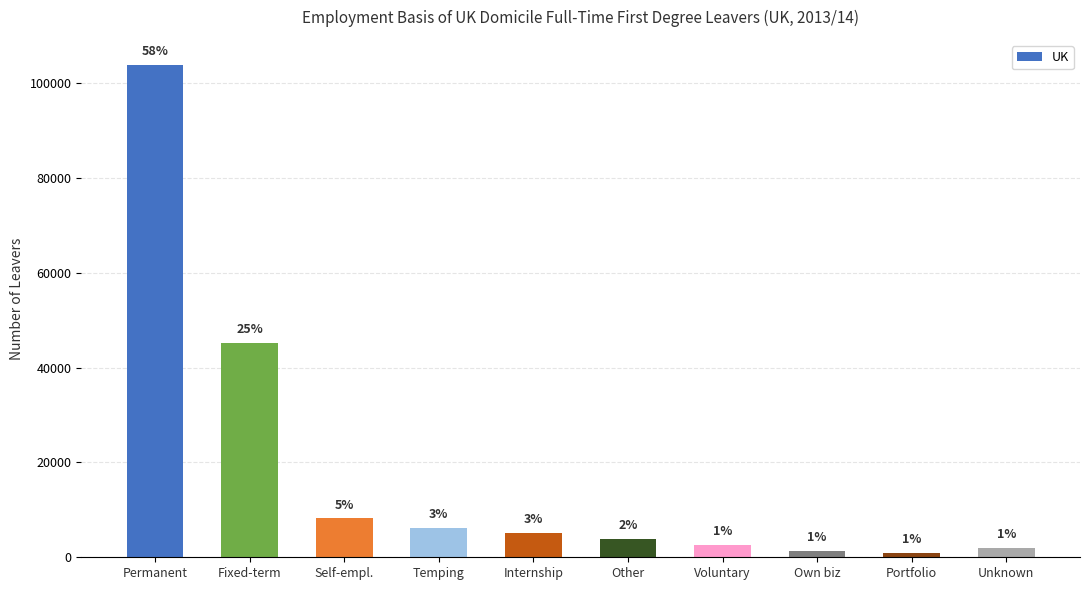

List the labels in order of value, smallest first.

Portfolio, Own biz, Unknown, Voluntary, Other, Internship, Temping, Self-empl., Fixed-term, Permanent